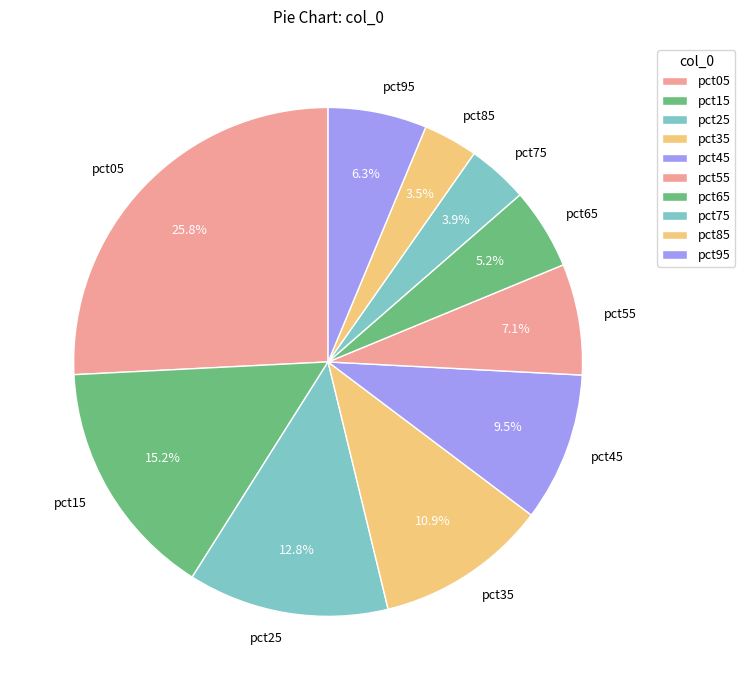

Is there a majority slice in this chart?

No